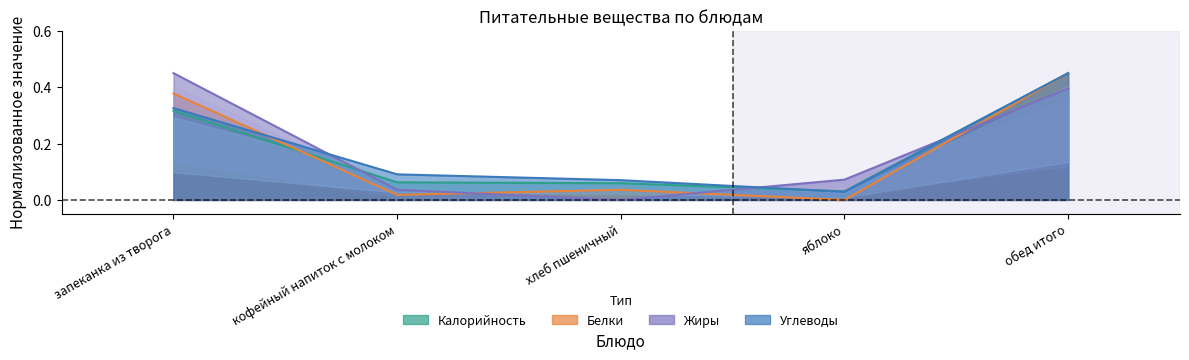

True or false: Жиры has a value of 0.2 at запеканка из творога.

False